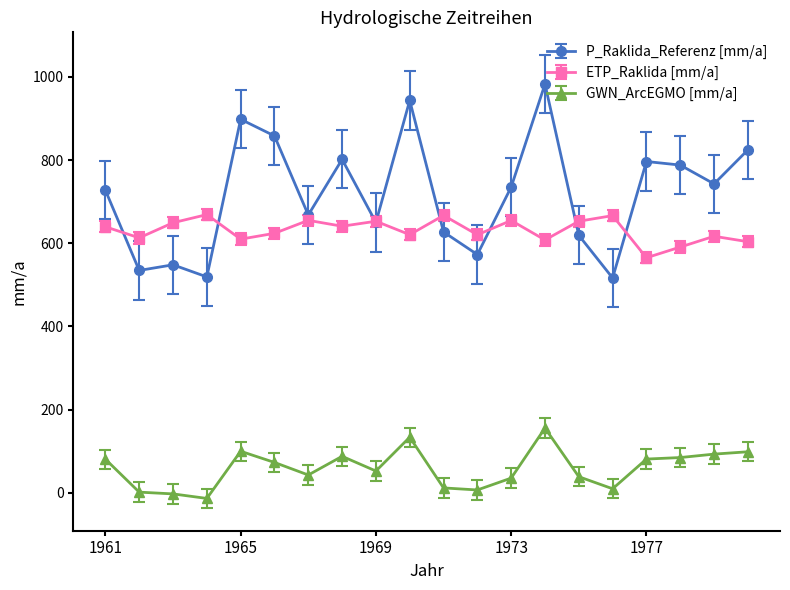

At how many categories does at least one series exceed 85?

20